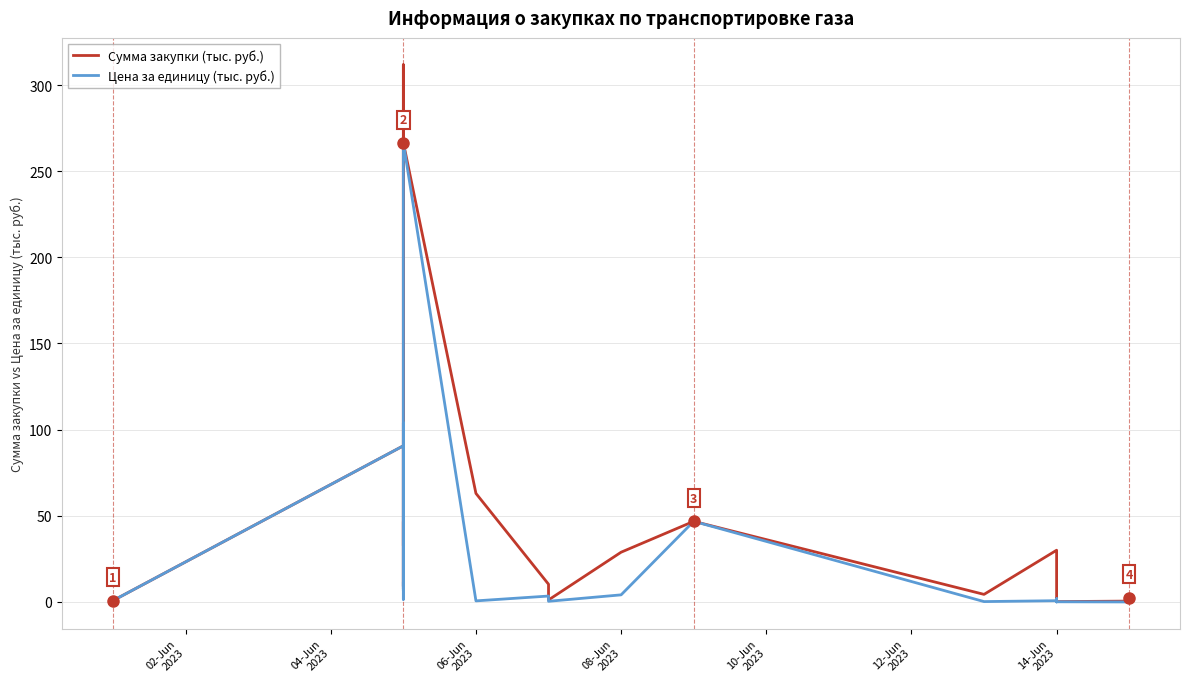

How many lines are shown in the chart?

2